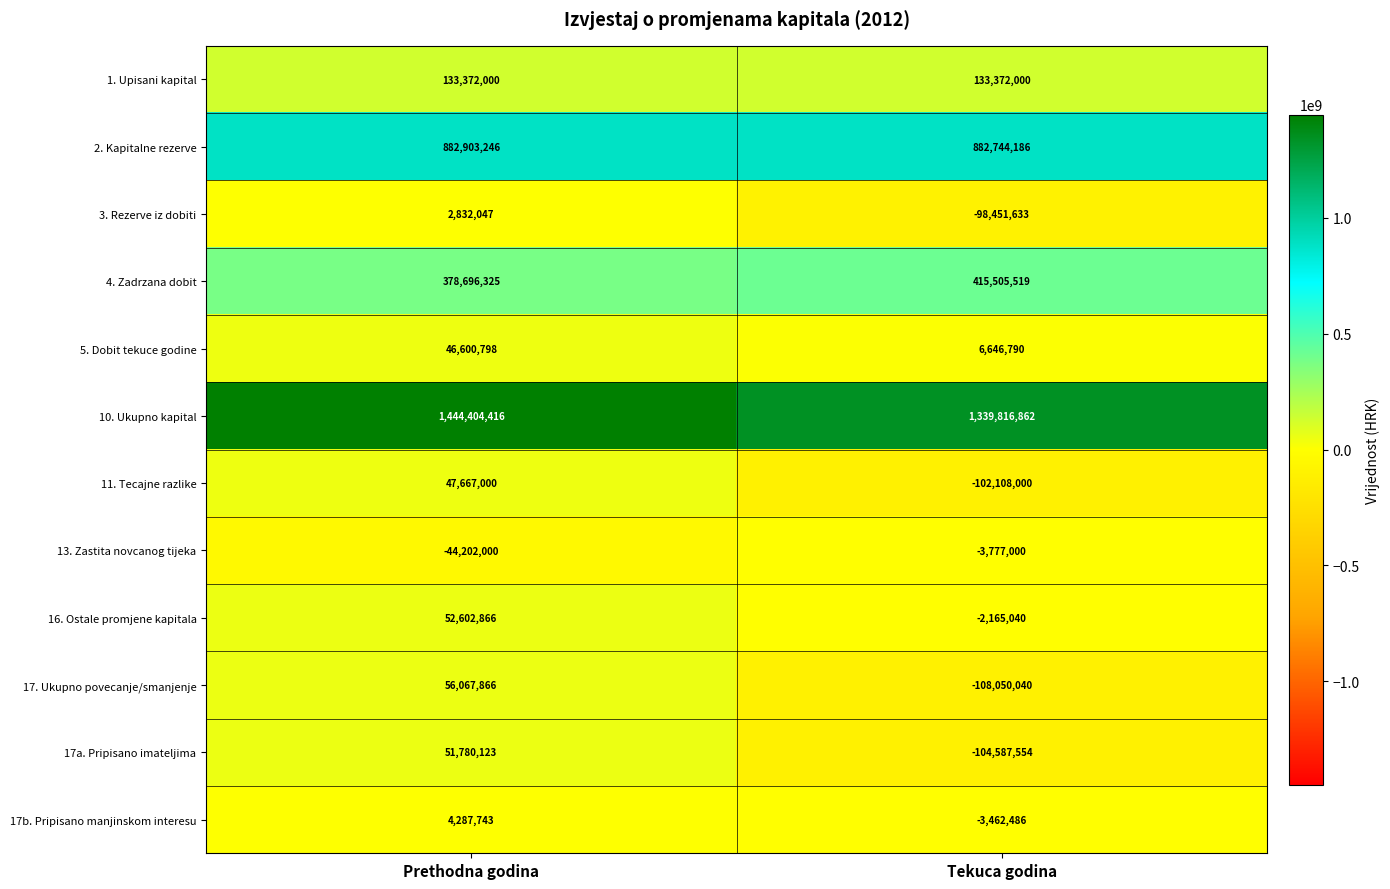

Reading right to left, transcribe all the data shown in this chart.

1. Upisani kapital: 133372000	133372000
2. Kapitalne rezerve: 882744186	882903246
3. Rezerve iz dobiti: -98451633	2832047
4. Zadrzana dobit: 415505519	378696325
5. Dobit tekuce godine: 6646790	46600798
10. Ukupno kapital: 1339816862	1444404416
11. Tecajne razlike: -102108000	47667000
13. Zastita novcanog tijeka: -3777000	-44202000
16. Ostale promjene kapitala: -2165040	52602866
17. Ukupno povecanje/smanjenje: -108050040	56067866
17a. Pripisano imateljima: -104587554	51780123
17b. Pripisano manjinskom interesu: -3462486	4287743